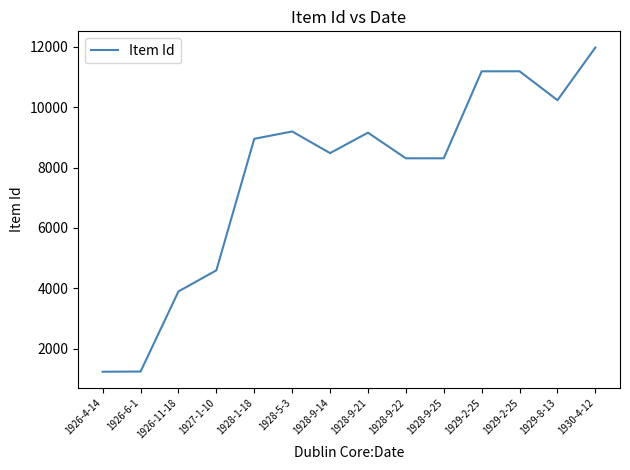

What is the change in value from 1926-6-1 to 1928-9-21?

+7902